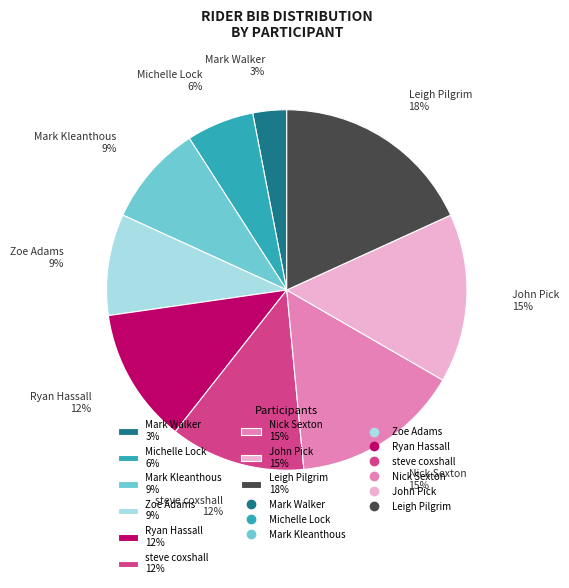

What is the ratio of the value at Nick Sexton to the value at John Pick?

1.0